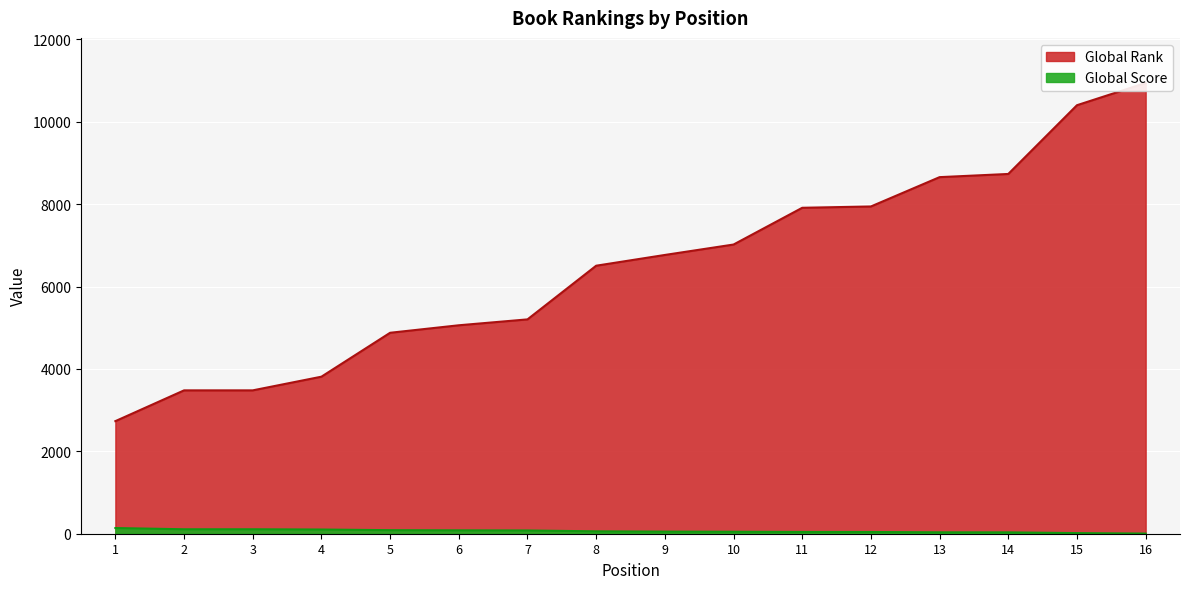

What is the value of the Global Rank point at the 10th from the left?

7020